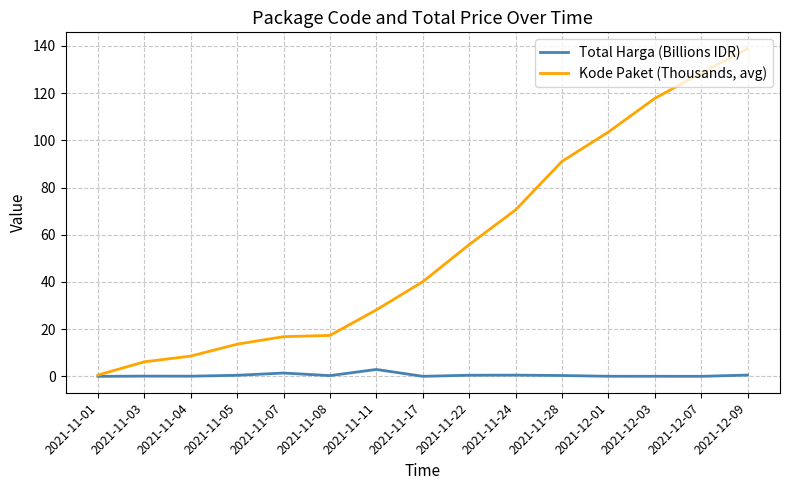

What is the total value across all series at 2021-11-05?

14.1